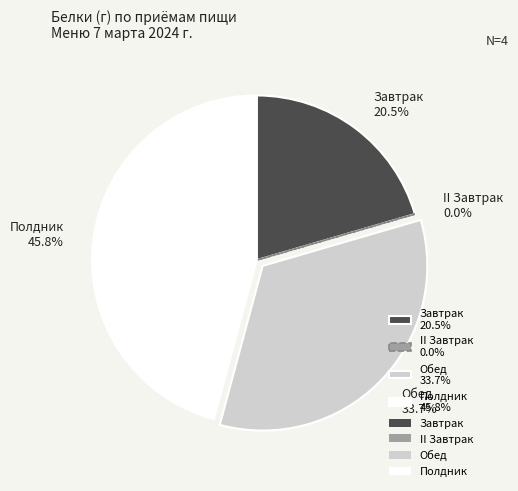

To the nearest percent, what is the difference between the II Завтрак and Полдник slice percentages?

46%